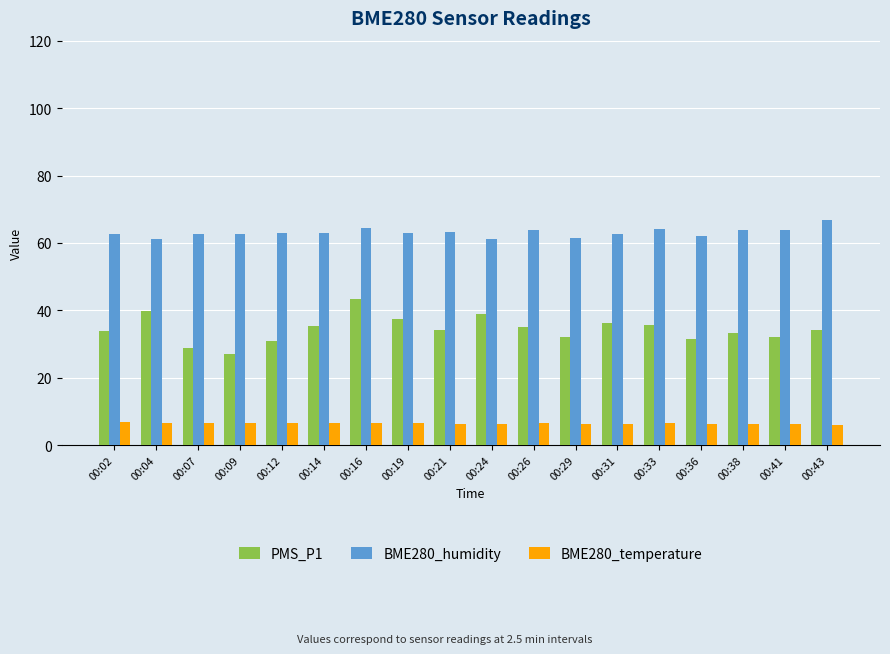

What is the maximum value shown in the chart?

66.9